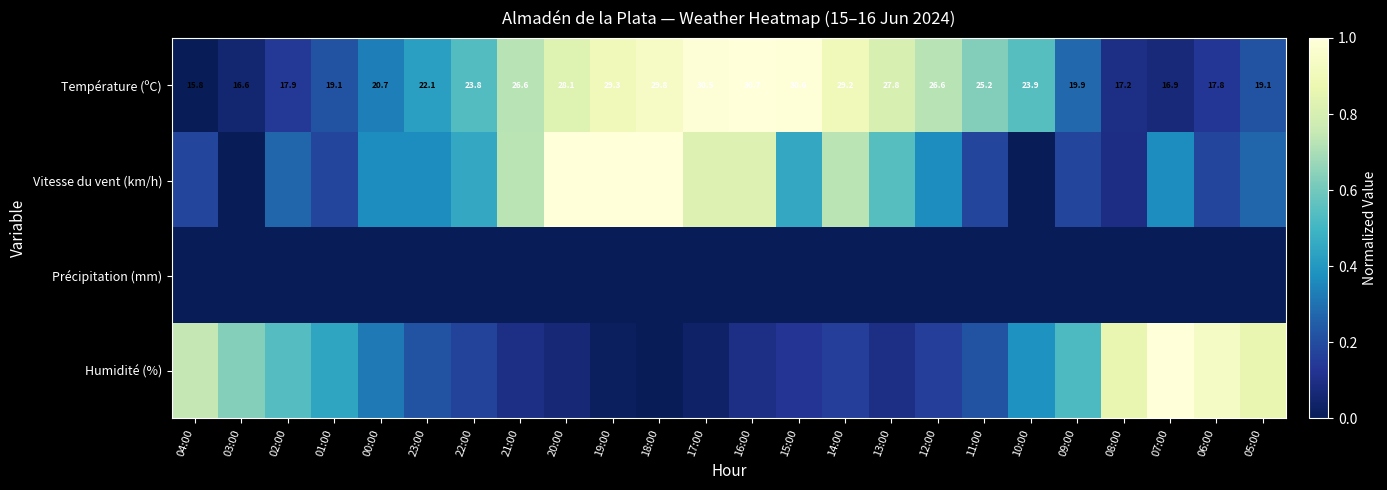

Rank the series at 17:00 from highest to lowest value.

Température (ºC), Vitesse du vent (km/h), Humidité (%), Précipitation (mm)